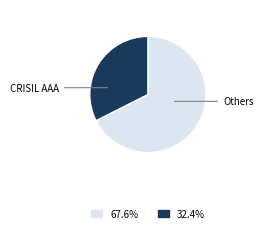

Does any single category account for the majority?

Yes